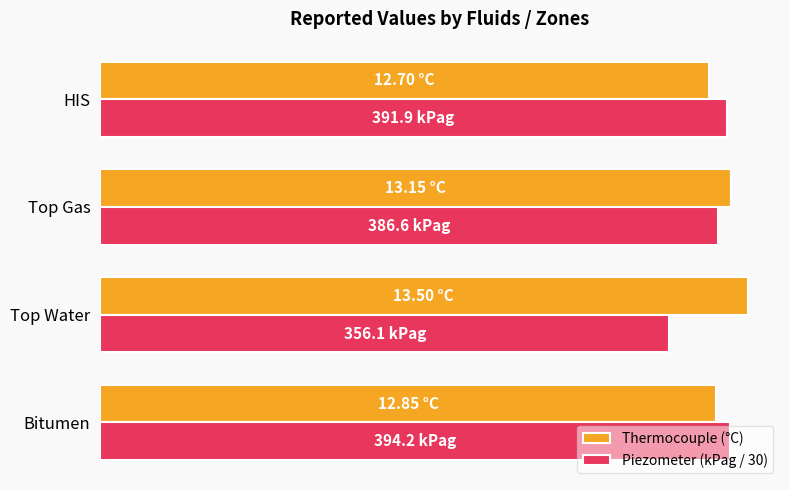

What is the minimum value for Thermocouple (°C)?

12.7